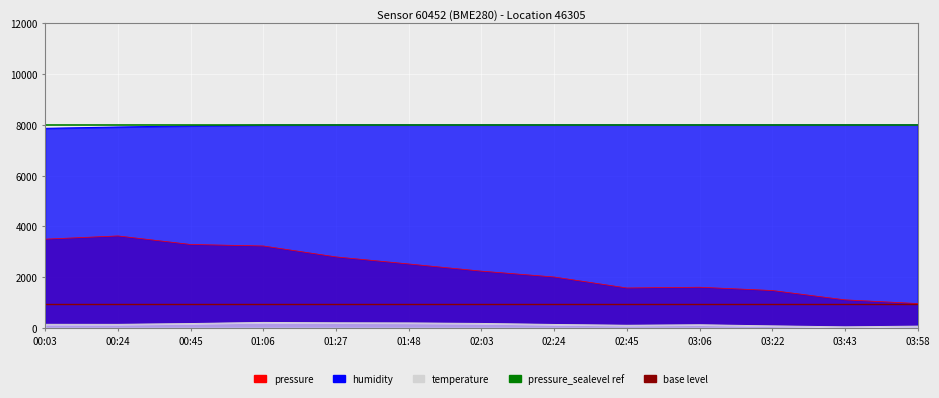

What is the sum of the pressure_sealevel ref values at 00:03 and 00:24?

16000